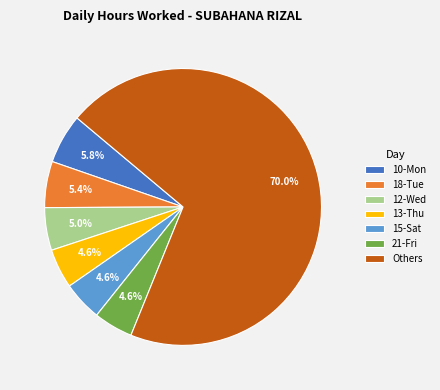

Which slice is the largest?

Others